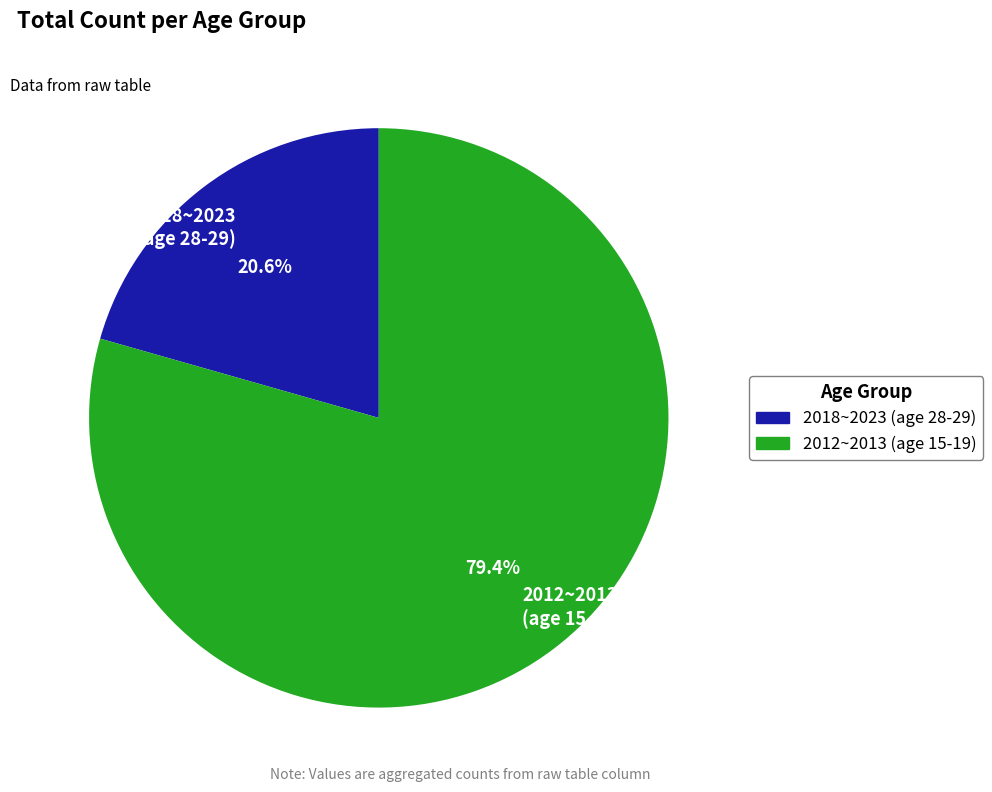

Approximately how many times larger is the value at 2012~2013 (age 15-19) compared to 2018~2023 (age 28-29)?

3.9